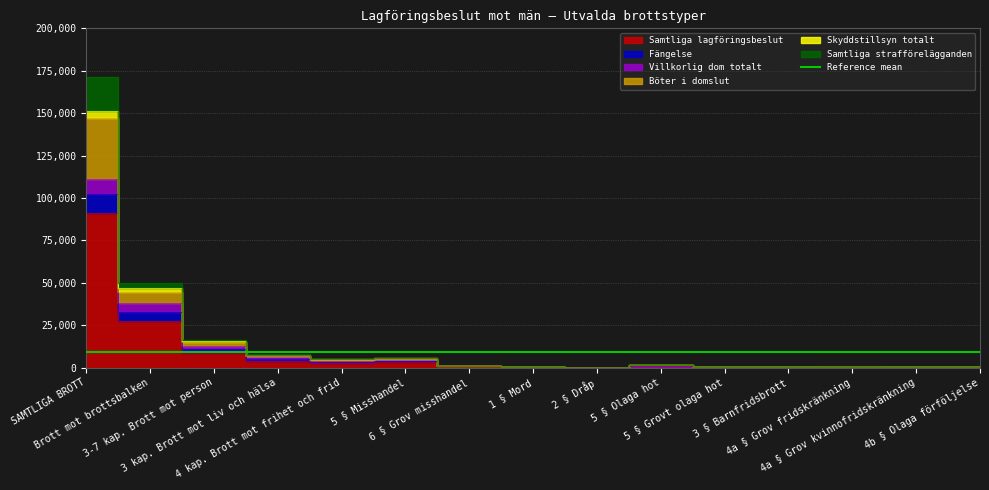

At which label does Fängelse first exceed 928?

SAMTLIGA BROTT